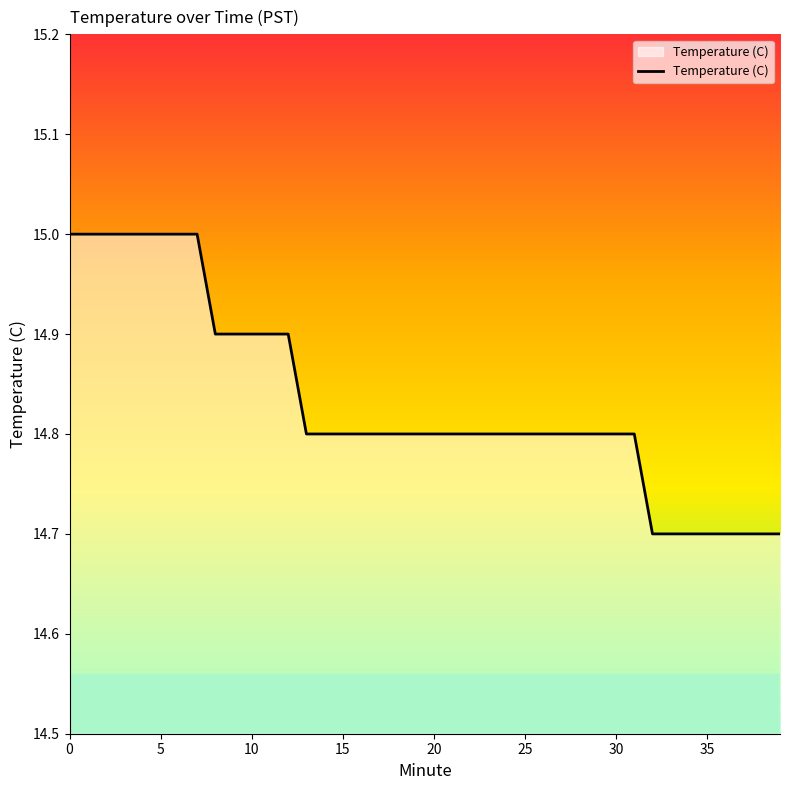

What is the difference between the maximum and second lowest values?

0.3